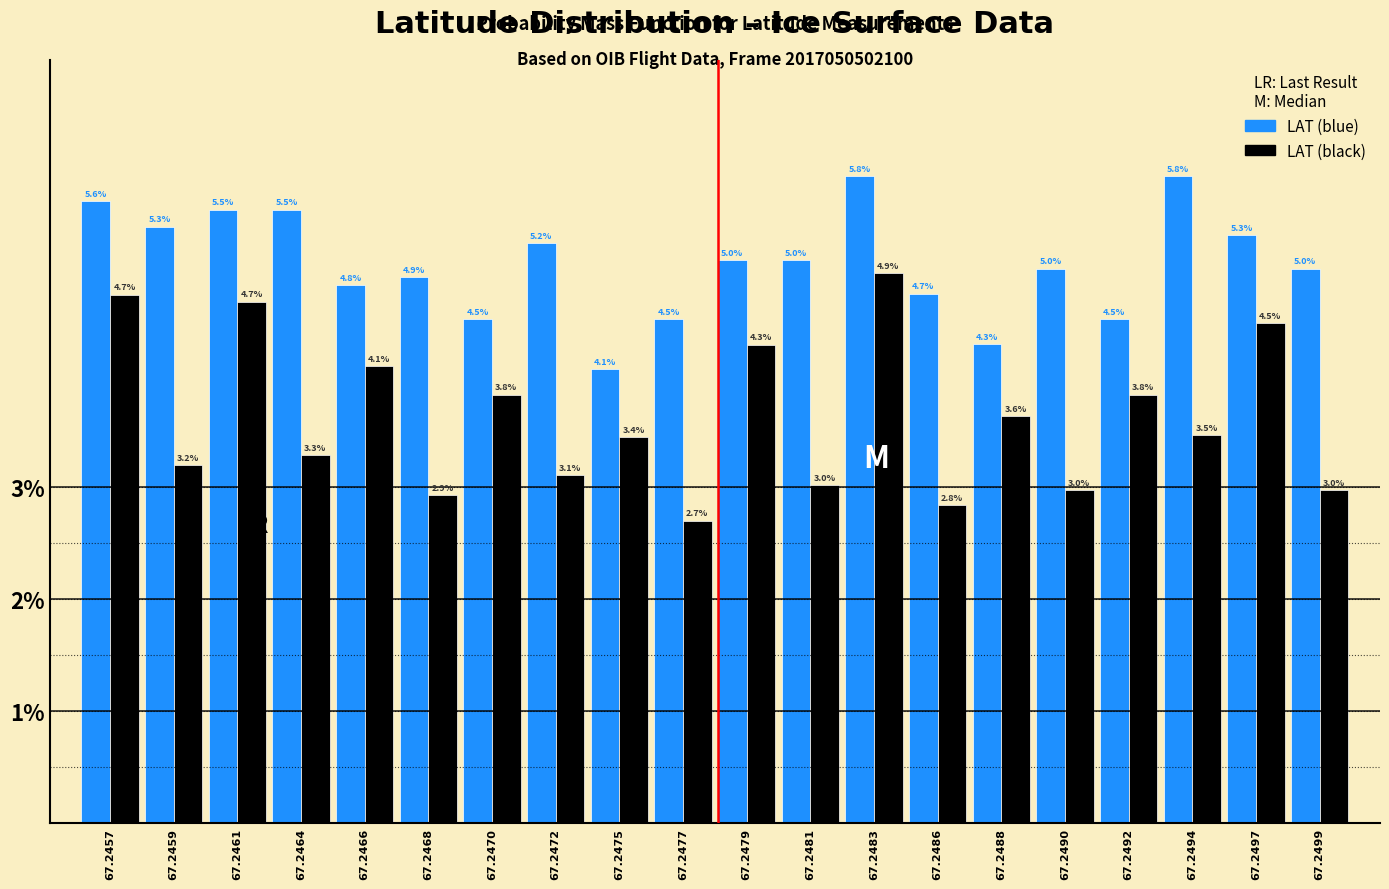

Reading left to right, what are all the values shown in this chart?

LAT (blue): 67.2457=5.6	67.2459=5.3	67.2461=5.5	67.2464=5.5	67.2466=4.8	67.2468=4.9	67.2470=4.5	67.2472=5.2	67.2475=4.1	67.2477=4.5	67.2479=5.0	67.2481=5.0	67.2483=5.8	67.2486=4.7	67.2488=4.3	67.2490=5.0	67.2492=4.5	67.2494=5.8	67.2497=5.3	67.2499=5.0
LAT (black): 67.2457=4.7	67.2459=3.2	67.2461=4.7	67.2464=3.3	67.2466=4.1	67.2468=2.9	67.2470=3.8	67.2472=3.1	67.2475=3.4	67.2477=2.7	67.2479=4.3	67.2481=3.0	67.2483=4.9	67.2486=2.8	67.2488=3.6	67.2490=3.0	67.2492=3.8	67.2494=3.5	67.2497=4.5	67.2499=3.0